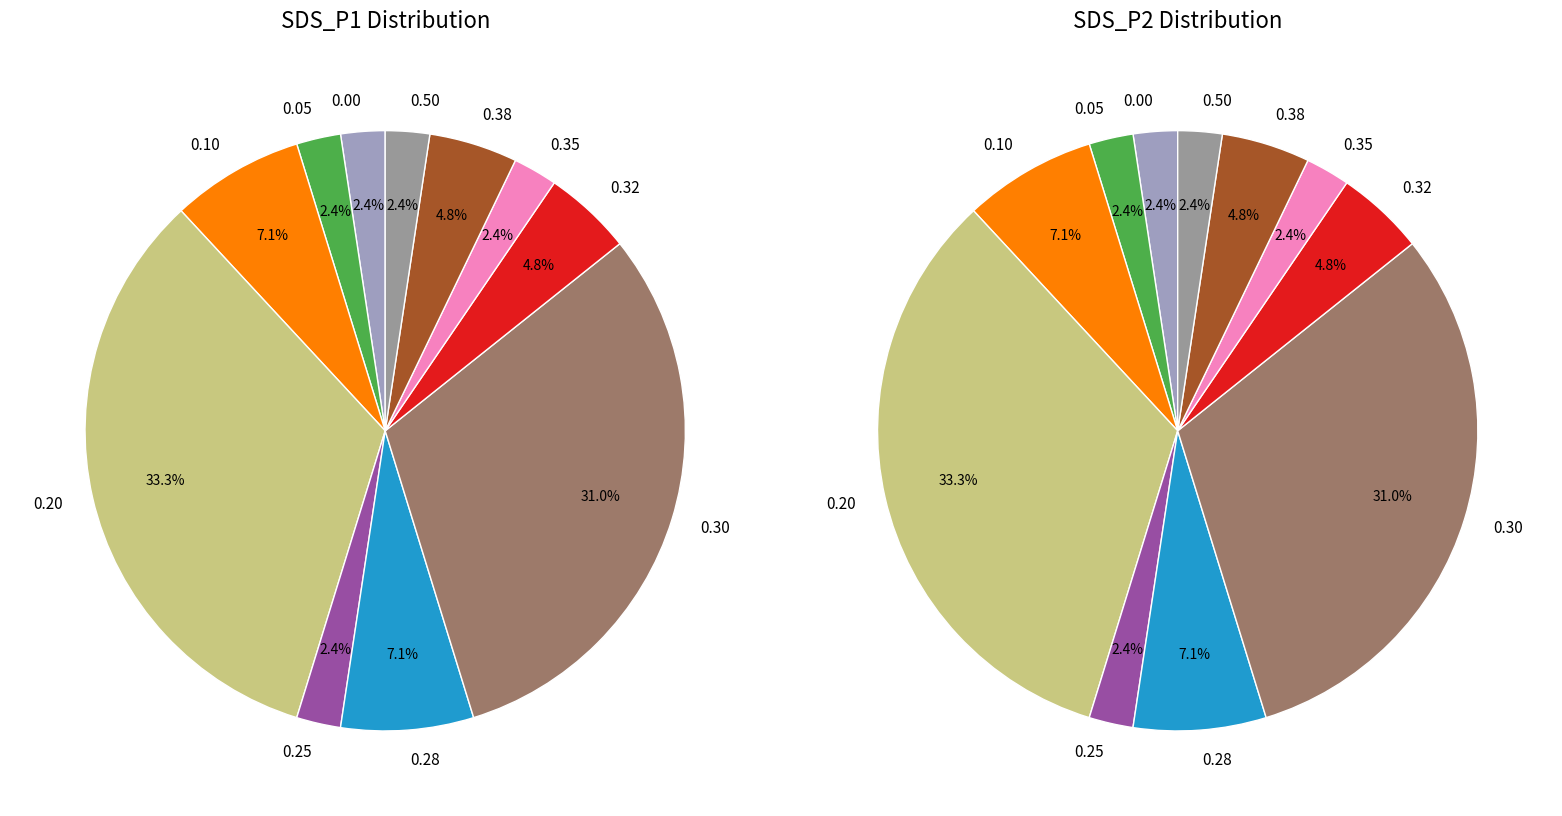

Is there any slice that represents more than half of the pie?

No